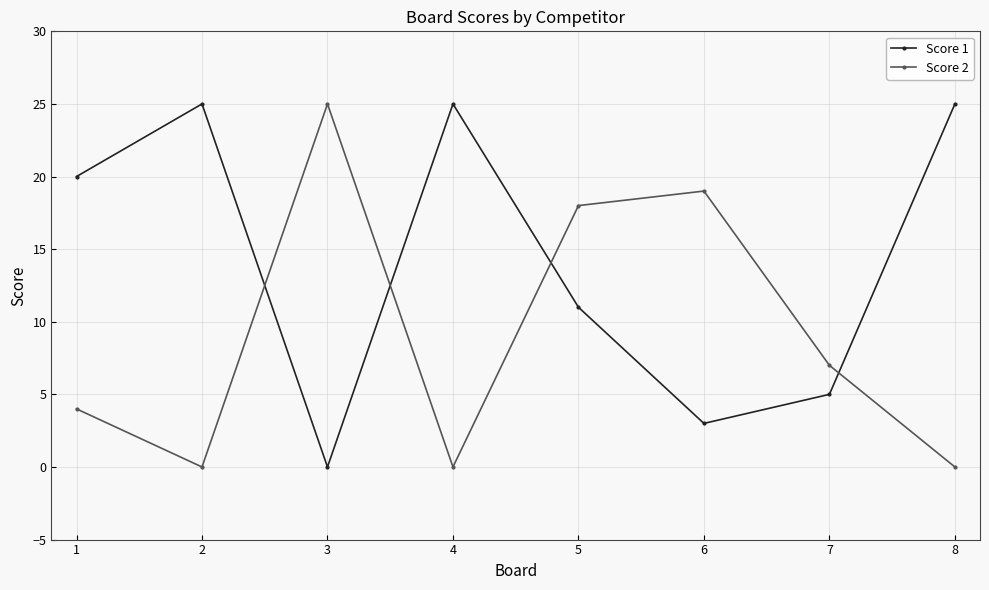

Which series has the largest total across all categories?

Score 1